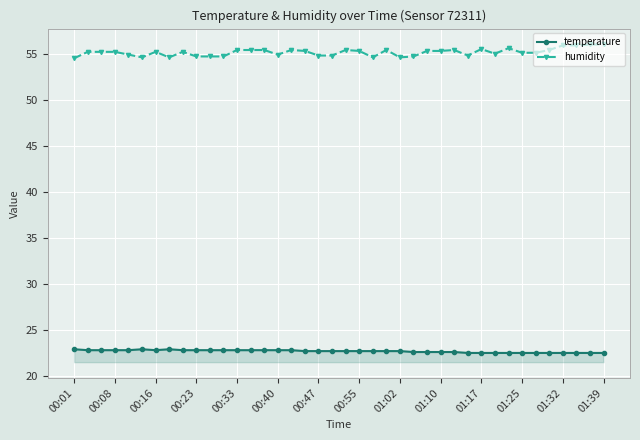

At how many categories does at least one series exceed 44?

40